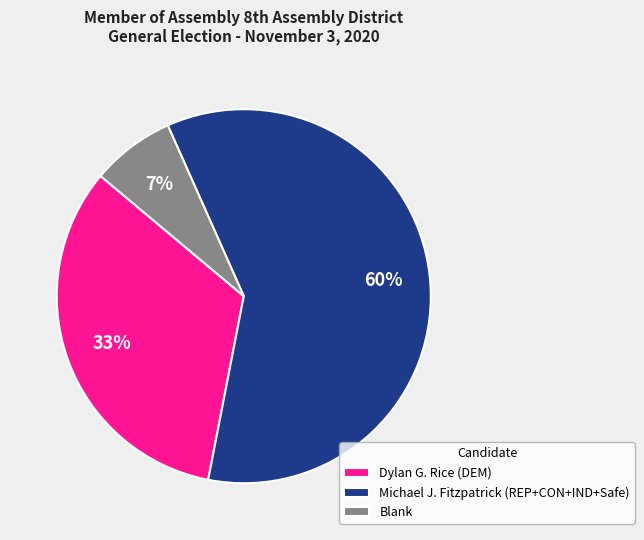

Combined, do Dylan G. Rice (DEM) and Michael J. Fitzpatrick (REP+CON+IND+Safe) account for over 50%?

Yes